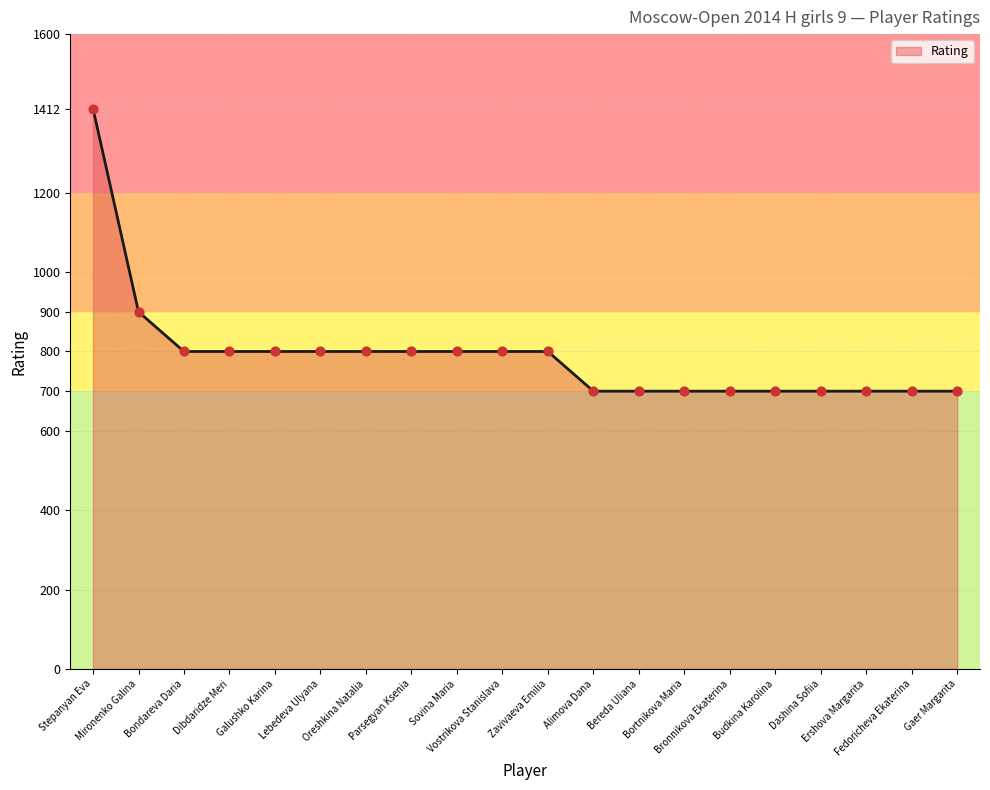

Between Bondareva Daria and Dashina Sofiia, which is larger?

Bondareva Daria